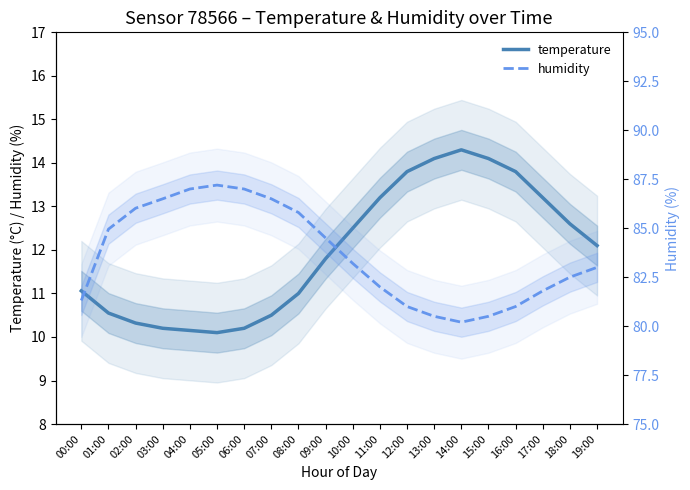

True or false: temperature and humidity intersect in this chart.

False